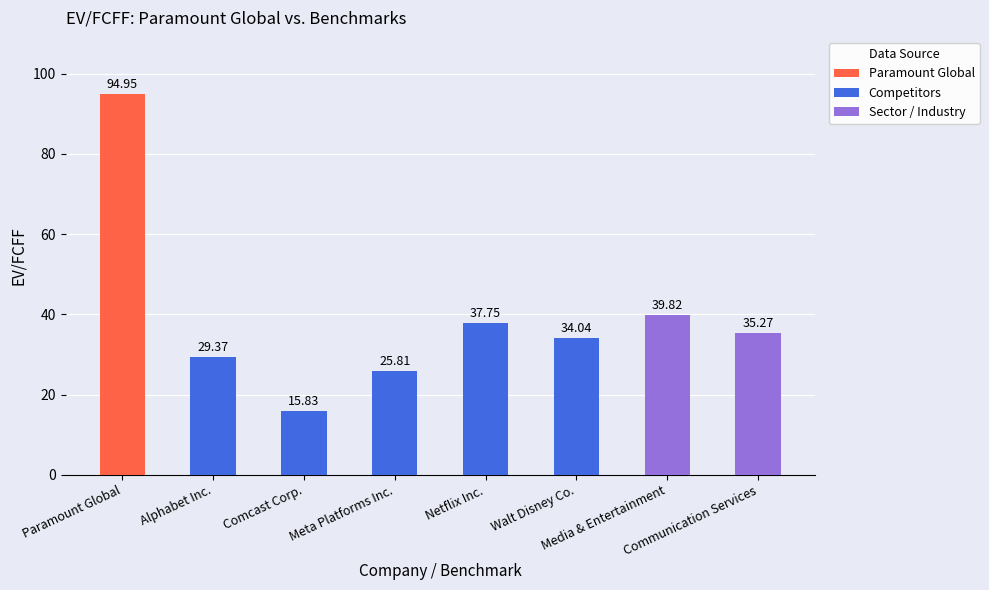

What position from the right is Netflix Inc.?

4